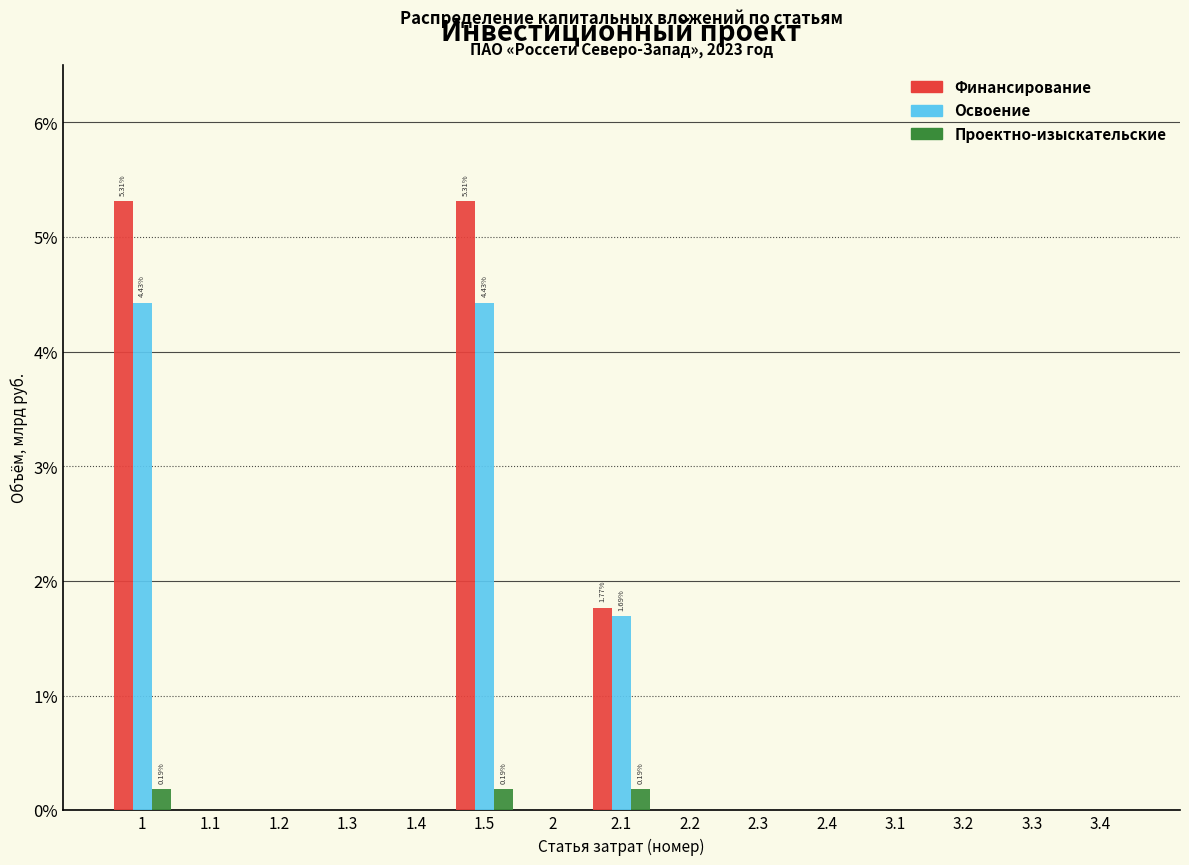

Does the chart contain stacked bars?

No